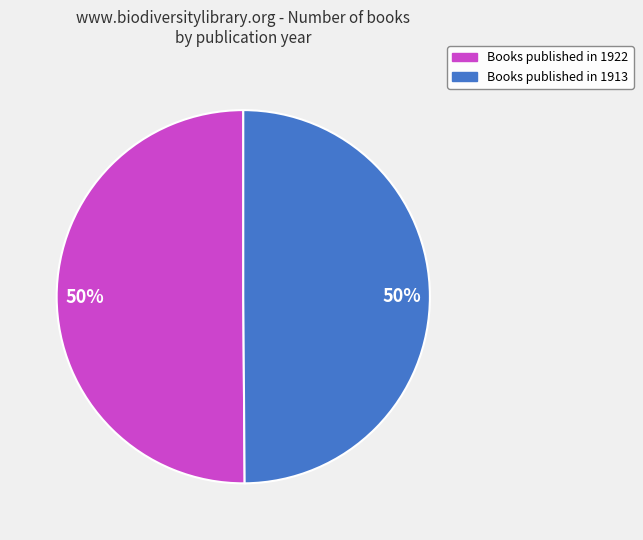

To the nearest percent, what is the average slice percentage?

50%